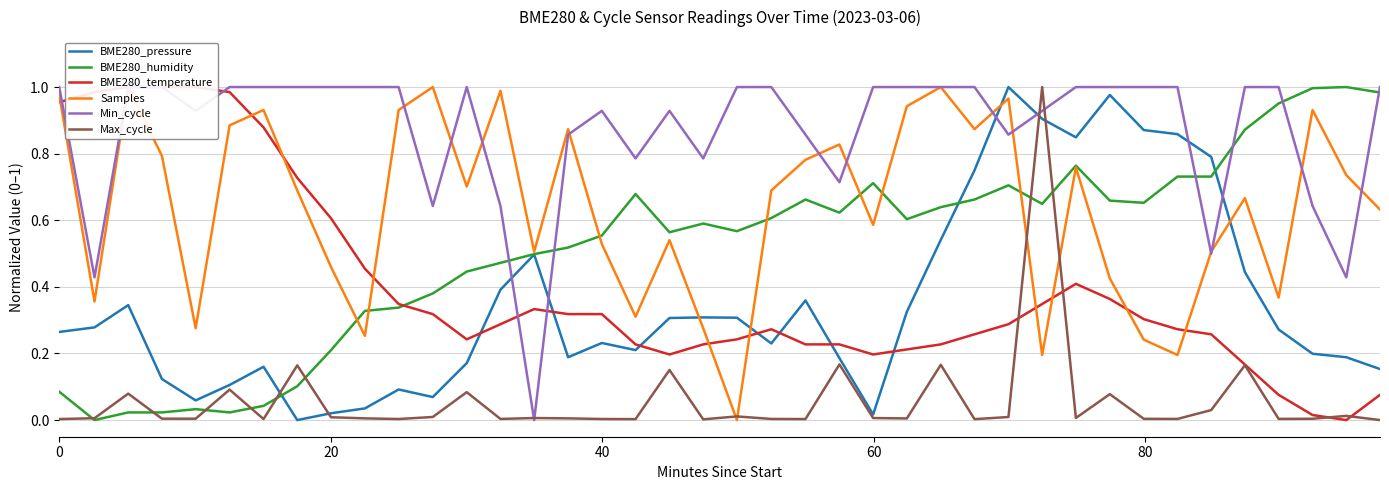

Reading left to right, list all the values displayed in this chart.

BME280_pressure: 0.3	0.3	0.3	0.1	0.1	0.1	0.2	0.0	0.0	0.0	0.1	0.1	0.2	0.4	0.5	0.2	0.2	0.2	0.3	0.3	0.3	0.2	0.4	0.2	0.0	0.3	0.5	0.7	1.0	0.9	0.8	1.0	0.9	0.9	0.8	0.4	0.3	0.2	0.2	0.2
BME280_humidity: 0.1	0.0	0.0	0.0	0.0	0.0	0.0	0.1	0.2	0.3	0.3	0.4	0.4	0.5	0.5	0.5	0.6	0.7	0.6	0.6	0.6	0.6	0.7	0.6	0.7	0.6	0.6	0.7	0.7	0.6	0.8	0.7	0.7	0.7	0.7	0.9	1.0	1.0	1.0	1.0
BME280_temperature: 1.0	1.0	1.0	1.0	1.0	1.0	0.9	0.7	0.6	0.5	0.3	0.3	0.2	0.3	0.3	0.3	0.3	0.2	0.2	0.2	0.2	0.3	0.2	0.2	0.2	0.2	0.2	0.3	0.3	0.3	0.4	0.4	0.3	0.3	0.3	0.2	0.1	0.0	0.0	0.1
Samples: 1.0	0.4	1.0	0.8	0.3	0.9	0.9	0.7	0.5	0.3	0.9	1.0	0.7	1.0	0.5	0.9	0.5	0.3	0.5	0.3	0.0	0.7	0.8	0.8	0.6	0.9	1.0	0.9	1.0	0.2	0.8	0.4	0.2	0.2	0.5	0.7	0.4	0.9	0.7	0.6
Min_cycle: 1.0	0.4	1.0	1.0	0.9	1.0	1.0	1.0	1.0	1.0	1.0	0.6	1.0	0.6	0.0	0.9	0.9	0.8	0.9	0.8	1.0	1.0	0.9	0.7	1.0	1.0	1.0	1.0	0.9	0.9	1.0	1.0	1.0	1.0	0.5	1.0	1.0	0.6	0.4	1.0
Max_cycle: 0.0	0.0	0.1	0.0	0.0	0.1	0.0	0.2	0.0	0.0	0.0	0.0	0.1	0.0	0.0	0.0	0.0	0.0	0.2	0.0	0.0	0.0	0.0	0.2	0.0	0.0	0.2	0.0	0.0	1.0	0.0	0.1	0.0	0.0	0.0	0.2	0.0	0.0	0.0	0.0